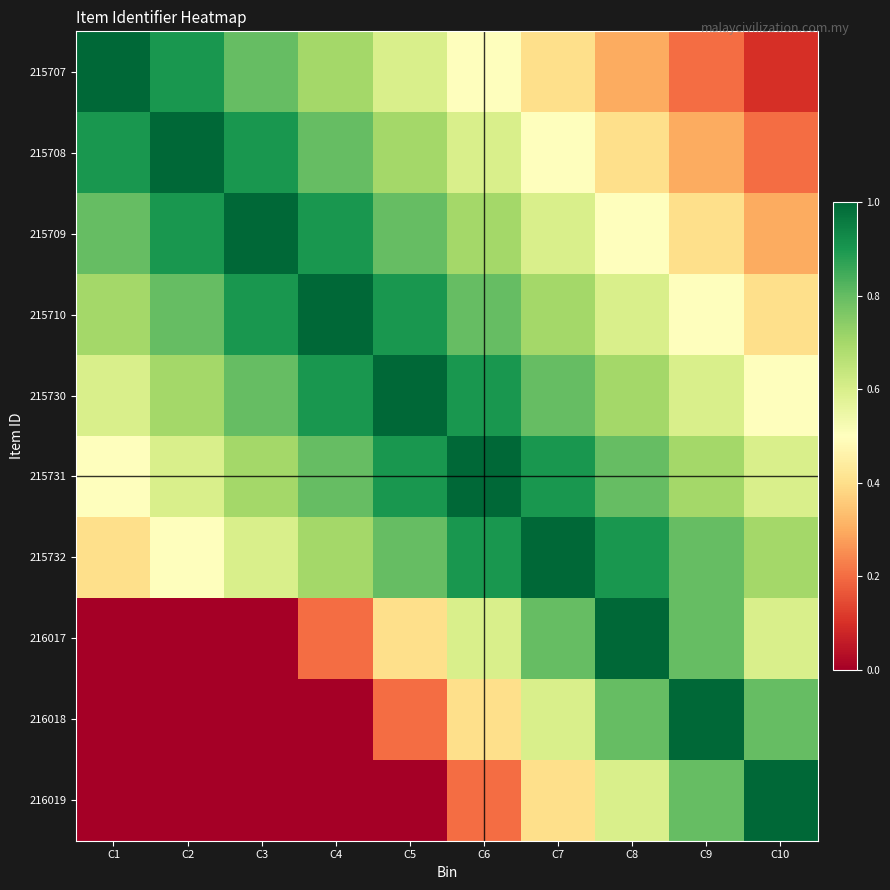

List the series in order of their peak value, lowest first.

215707, 215708, 215709, 215710, 215730, 215731, 215732, 216017, 216018, 216019